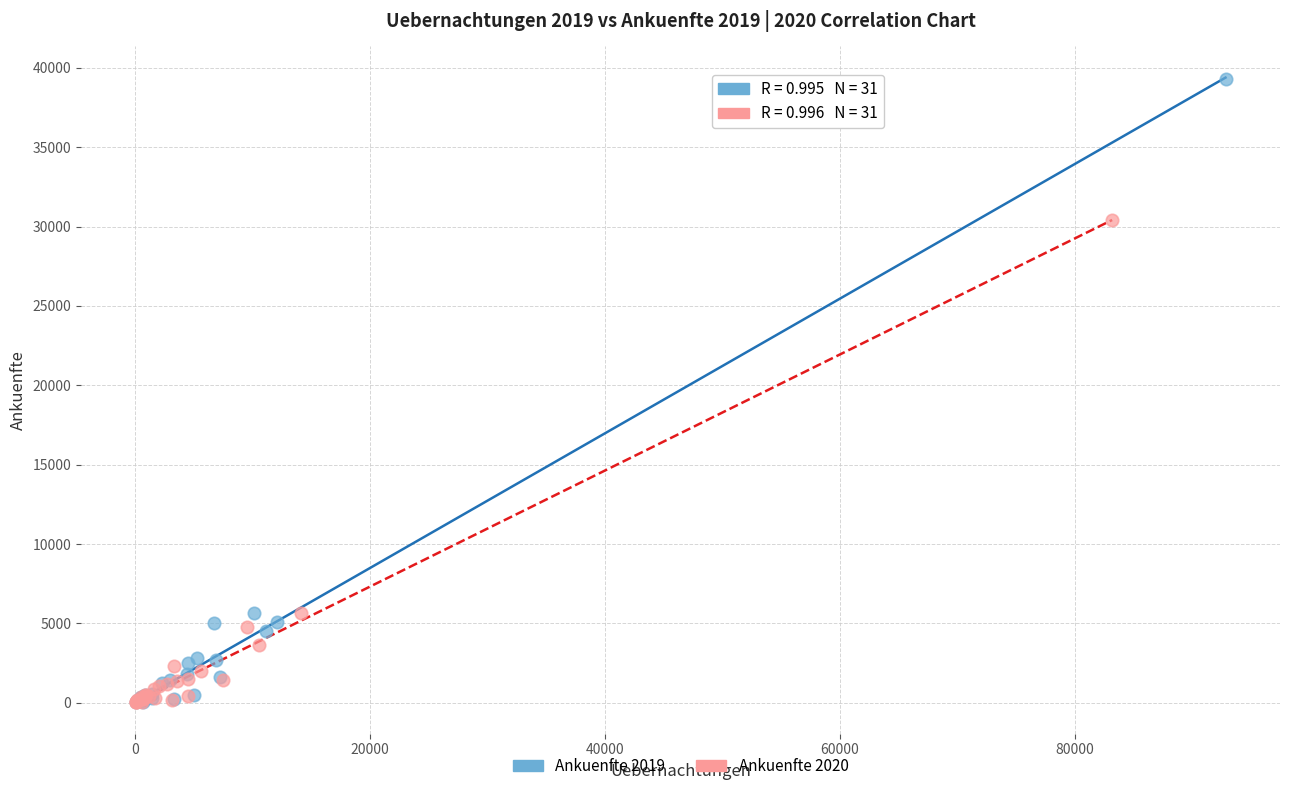

Which series reaches the maximum Y coordinate?

Ankuenfte 2019